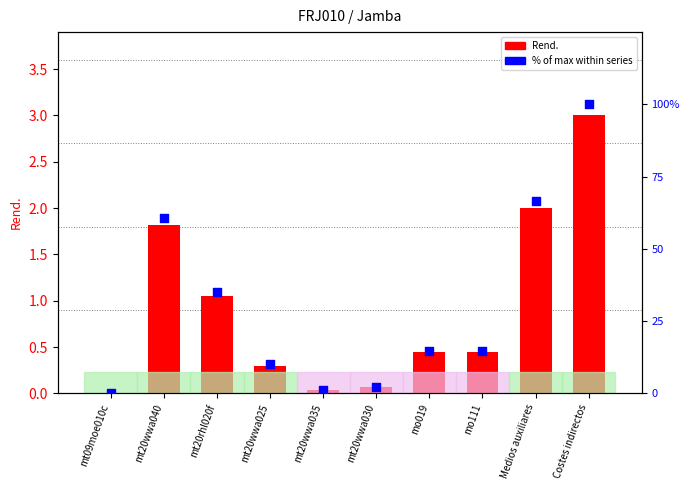

What is the total value across all series at mo111?

15.2